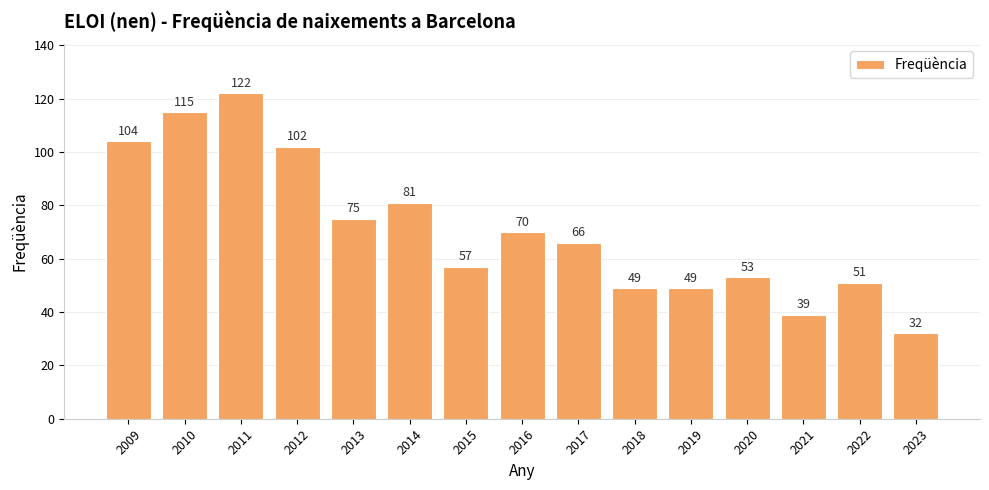

Reading left to right, extract all data points from this chart.

2009=104	2010=115	2011=122	2012=102	2013=75	2014=81	2015=57	2016=70	2017=66	2018=49	2019=49	2020=53	2021=39	2022=51	2023=32